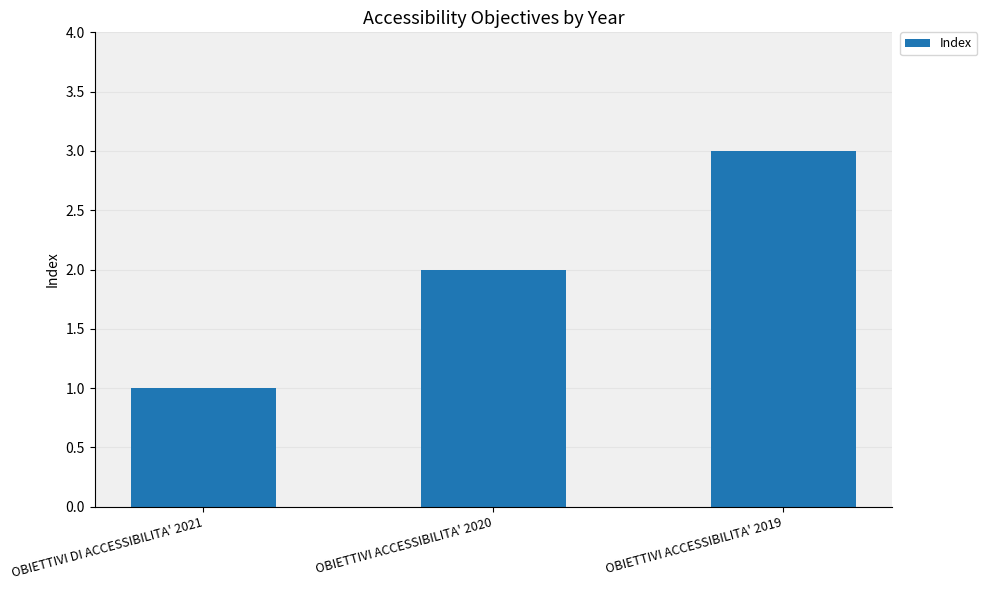

How many categories are shown in the chart?

3